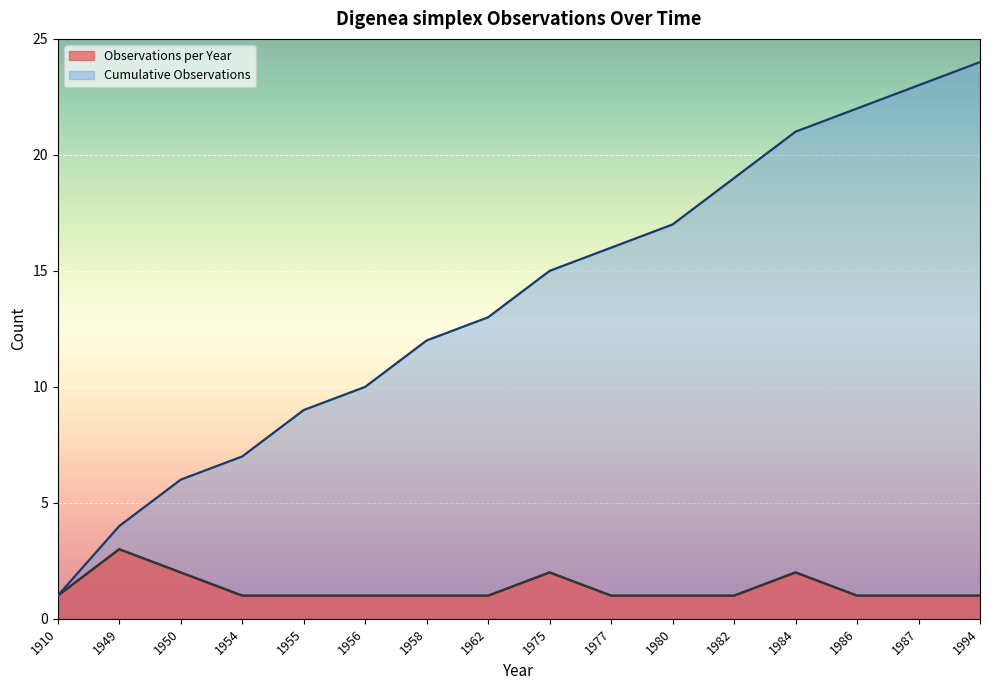

Count the values in the range 1 to 2.

15